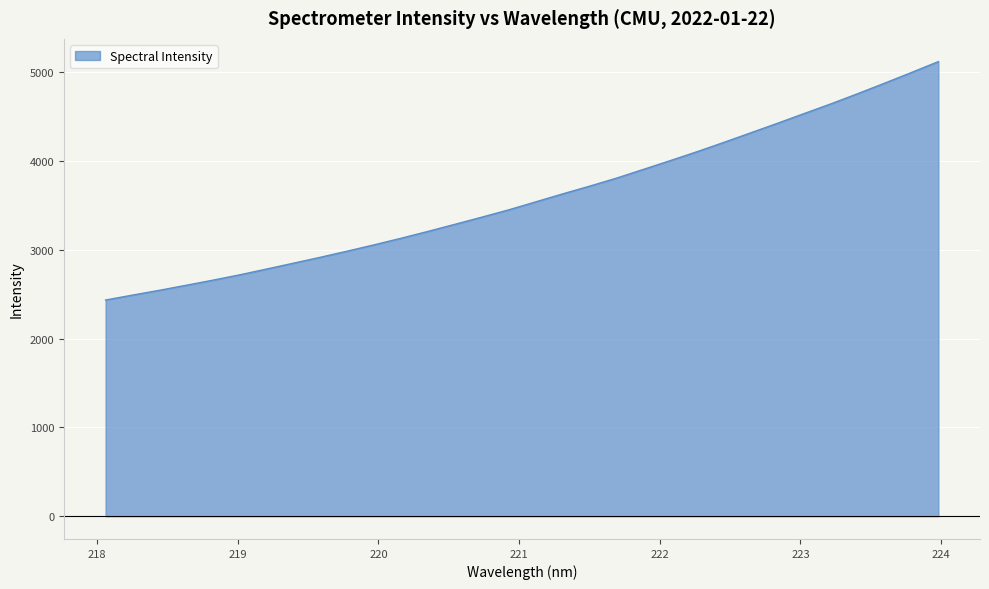

What is the difference between the maximum and minimum values?

2685.0